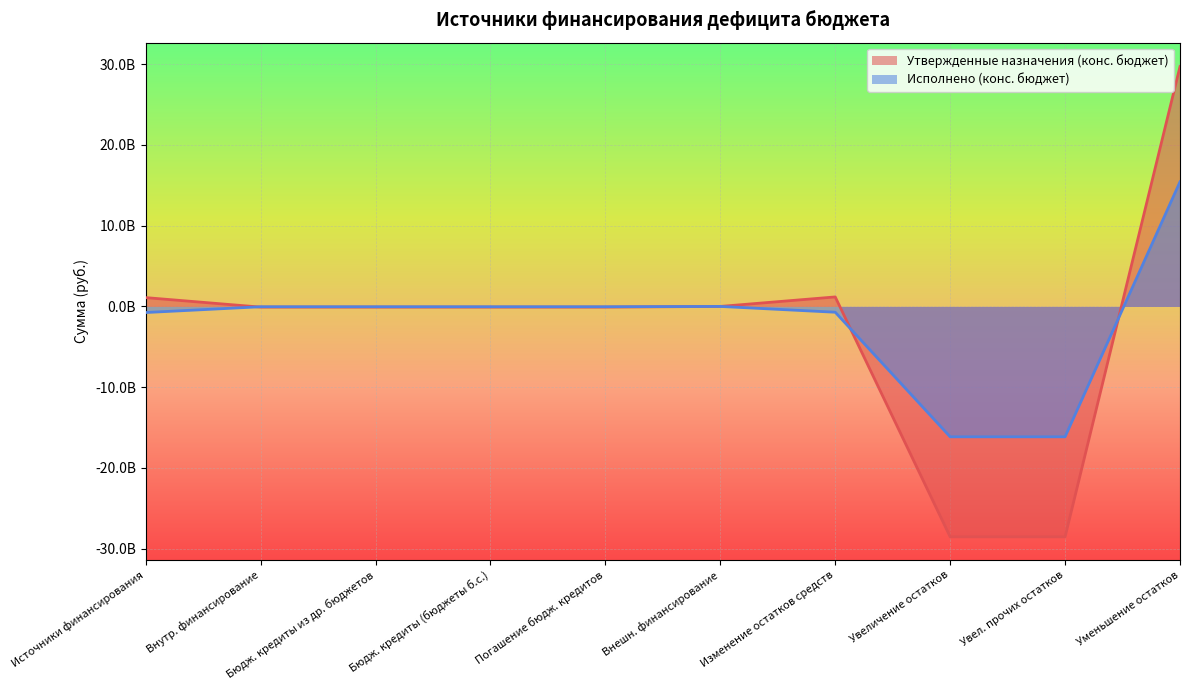

True or false: Утвержденные назначения (конс. бюджет) and Исполнено (конс. бюджет) intersect in this chart.

True